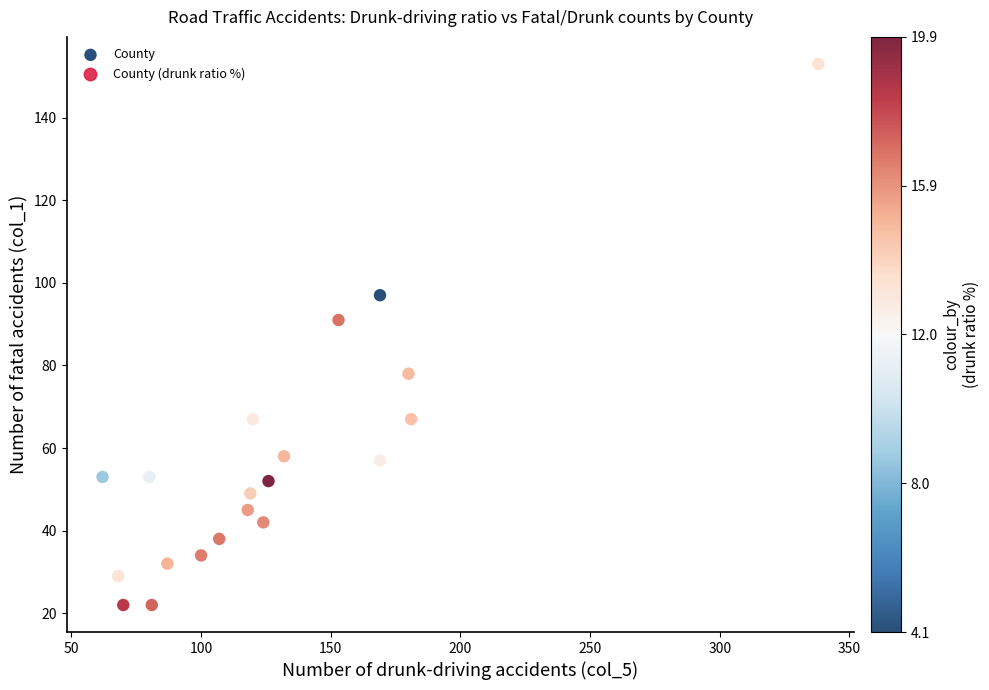

What is the range of X values (max minus min)?

276